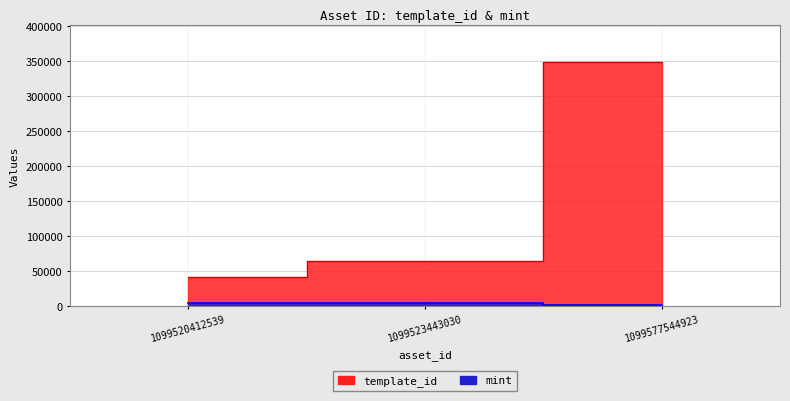

What is the sum of all template_id values?

456604